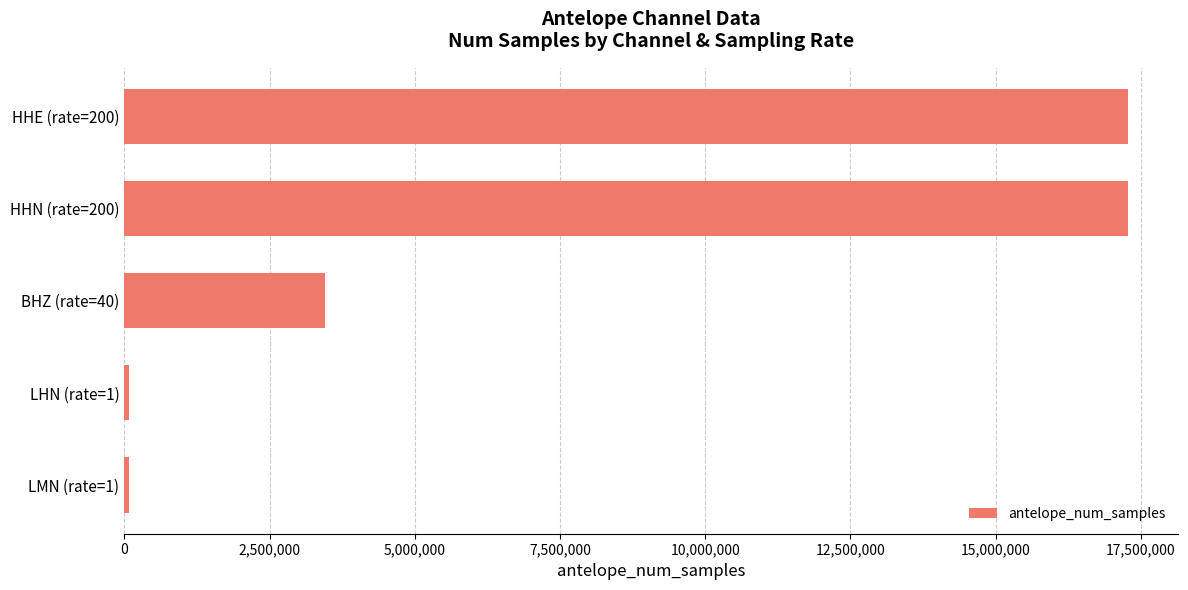

What is the difference between the maximum and minimum values?

17193600